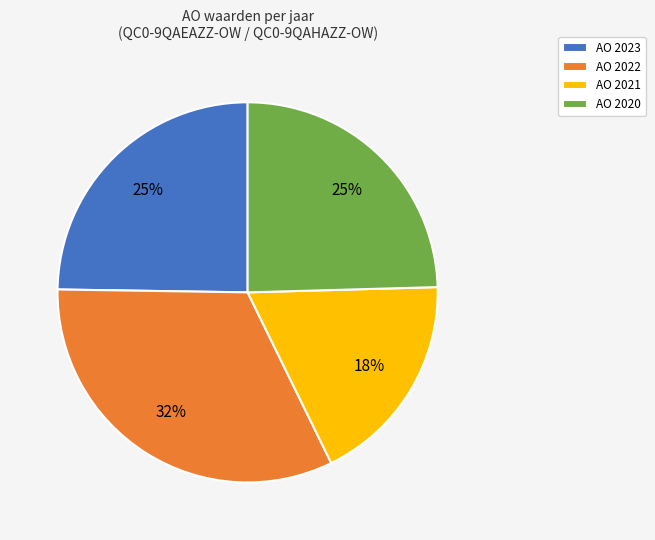

To the nearest percent, what is the average slice percentage?

25%